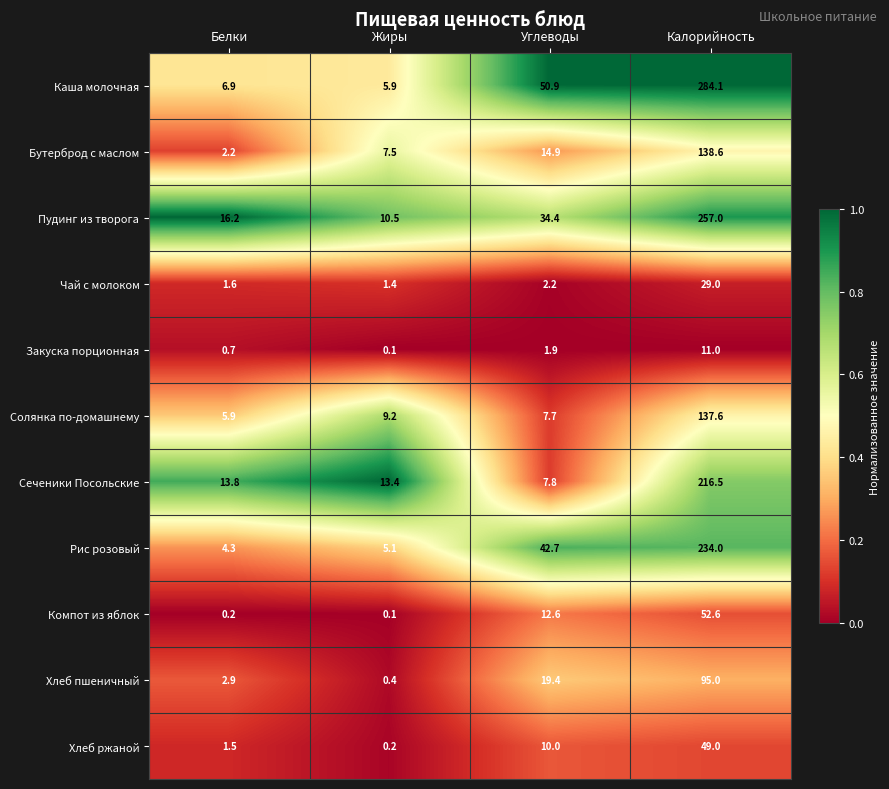

Where does the Рис розовый series first go above 42?

Углеводы